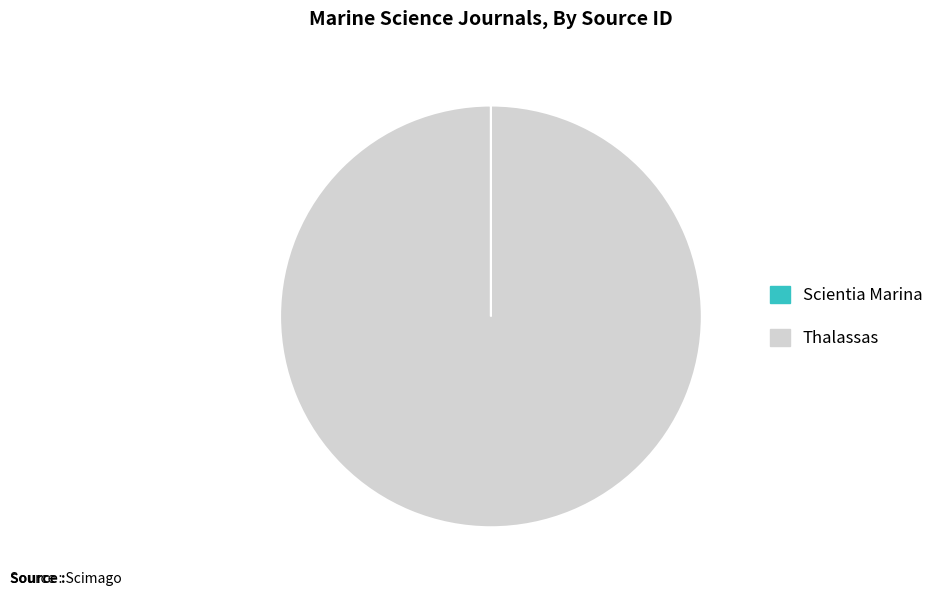

True or false: Thalassas accounts for 100% of the total.

True